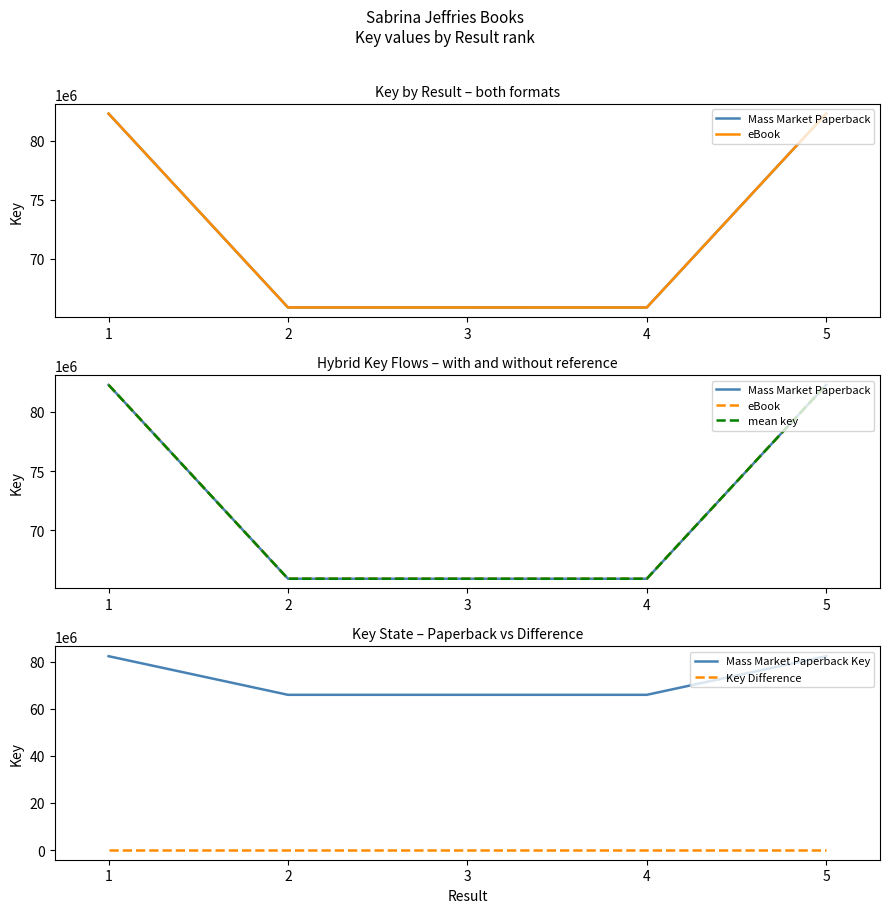

Which series has the widest spread of values?

Mass Market Paperback